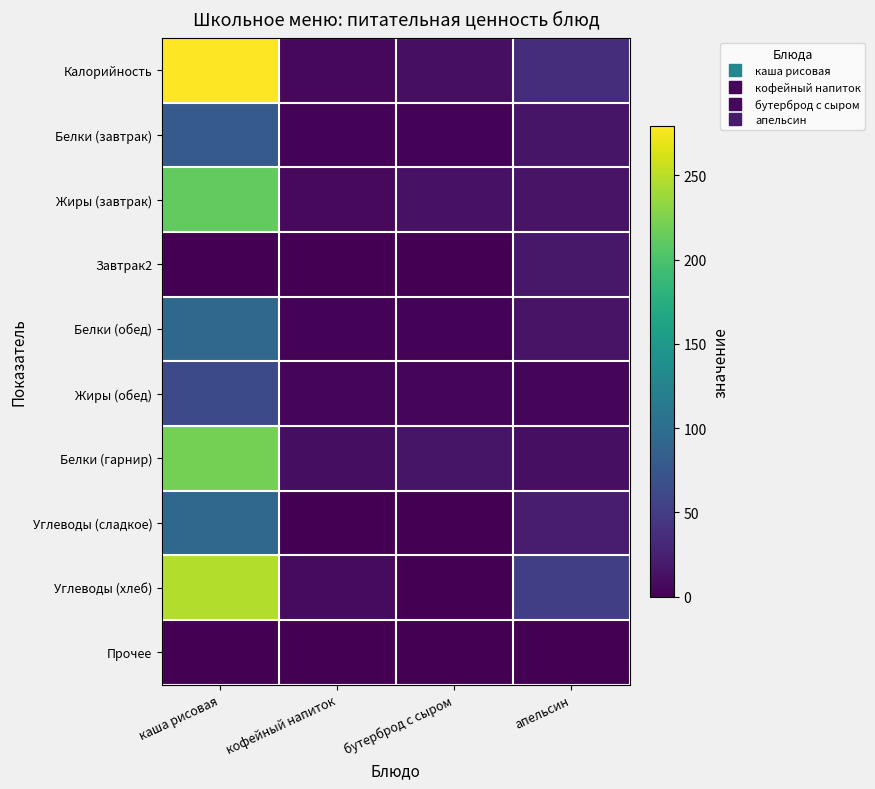

Reading left to right, extract all data points from this chart.

Калорийность: каша рисовая=279.4	кофейный напиток=6.3	бутерброд с сыром=11.8	апельсин=37.0
Белки (завтрак): каша рисовая=79.0	кофейный напиток=3.2	бутерброд с сыром=2.7	апельсин=15.9
Жиры (завтрак): каша рисовая=212.0	кофейный напиток=7.4	бутерброд с сыром=13.7	апельсин=14.8
Завтрак2: каша рисовая=0.0	кофейный напиток=0.0	бутерброд с сыром=0.0	апельсин=18.2
Белки (обед): каша рисовая=94.2	кофейный напиток=2.2	бутерброд с сыром=3.0	апельсин=14.7
Жиры (обед): каша рисовая=63.0	кофейный напиток=3.7	бутерброд с сыром=3.6	апельсин=3.9
Белки (гарнир): каша рисовая=221.0	кофейный напиток=9.9	бутерброд с сыром=15.3	апельсин=11.4
Углеводы (сладкое): каша рисовая=93.0	кофейный напиток=0.5	бутерброд с сыром=0.2	апельсин=22.2
Углеводы (хлеб): каша рисовая=246.8	кофейный напиток=8.0	бутерброд с сыром=0.8	апельсин=51.7
Прочее: каша рисовая=0.0	кофейный напиток=0.0	бутерброд с сыром=0.0	апельсин=0.0